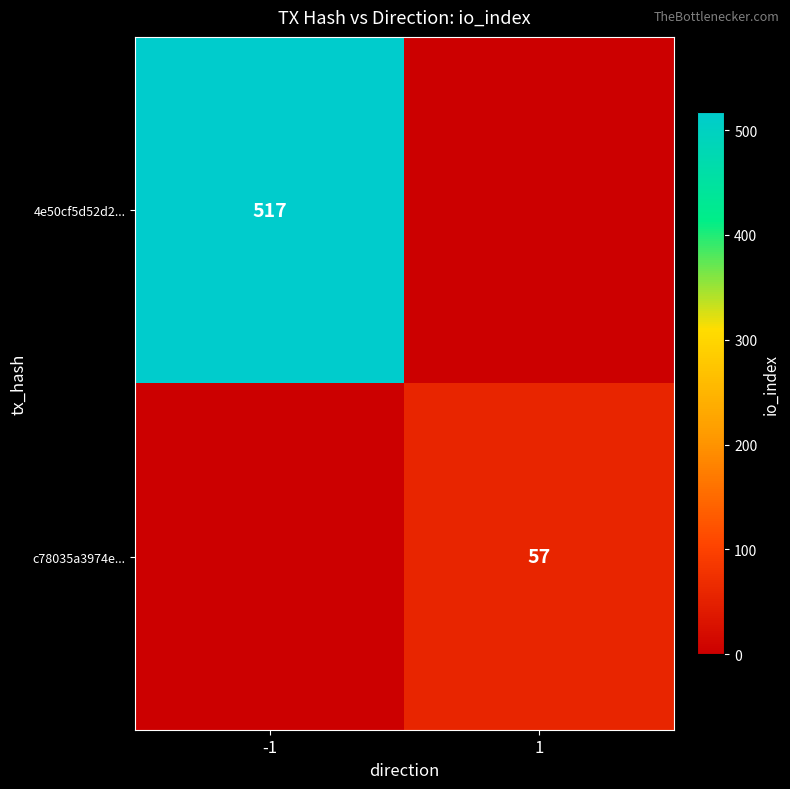

Is the value of 4e50cf5d52d2... at -1 greater than the value of c78035a3974e... at 1?

Yes